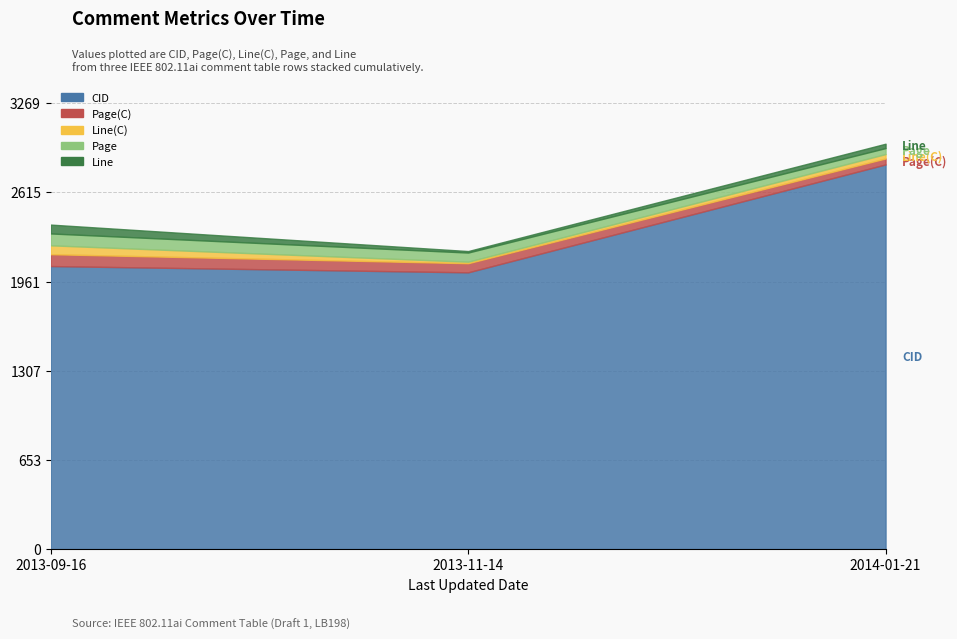

List the labels in order of Line(C) value, largest first.

2013-09-16, 2014-01-21, 2013-11-14